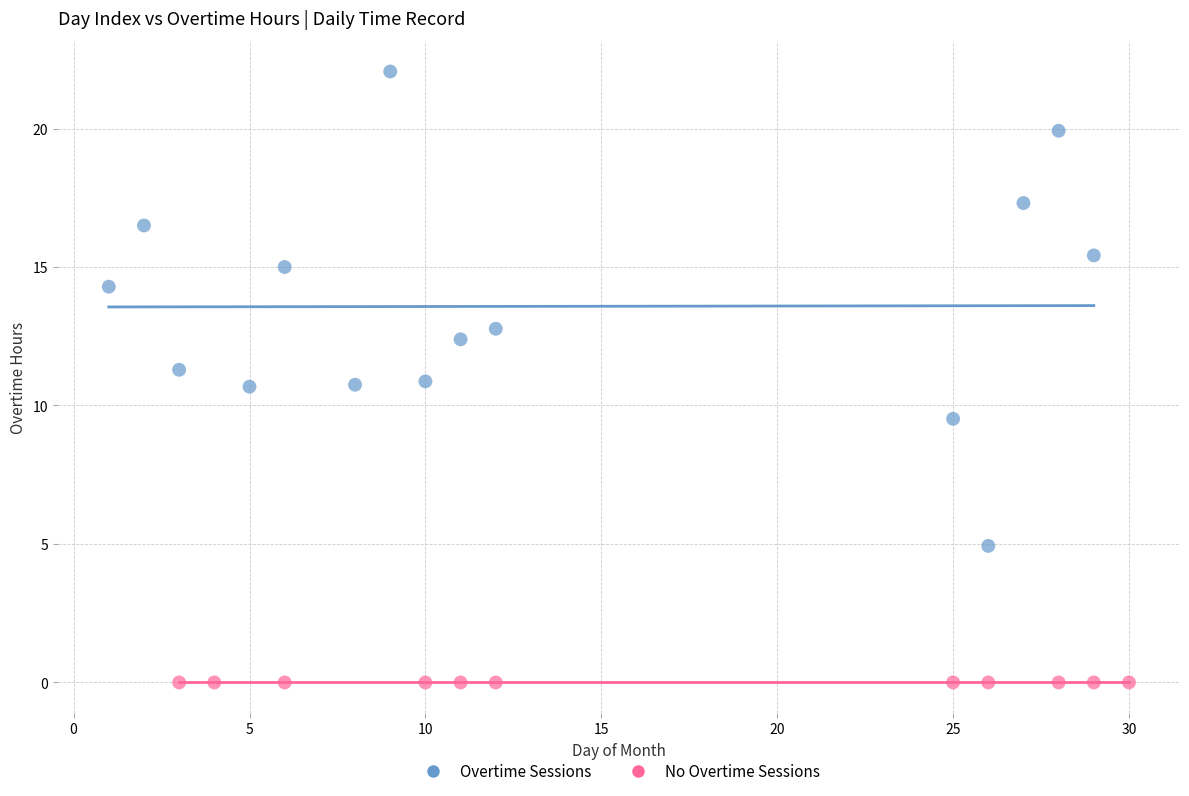

What are all the series names shown in the legend?

Overtime Sessions, No Overtime Sessions